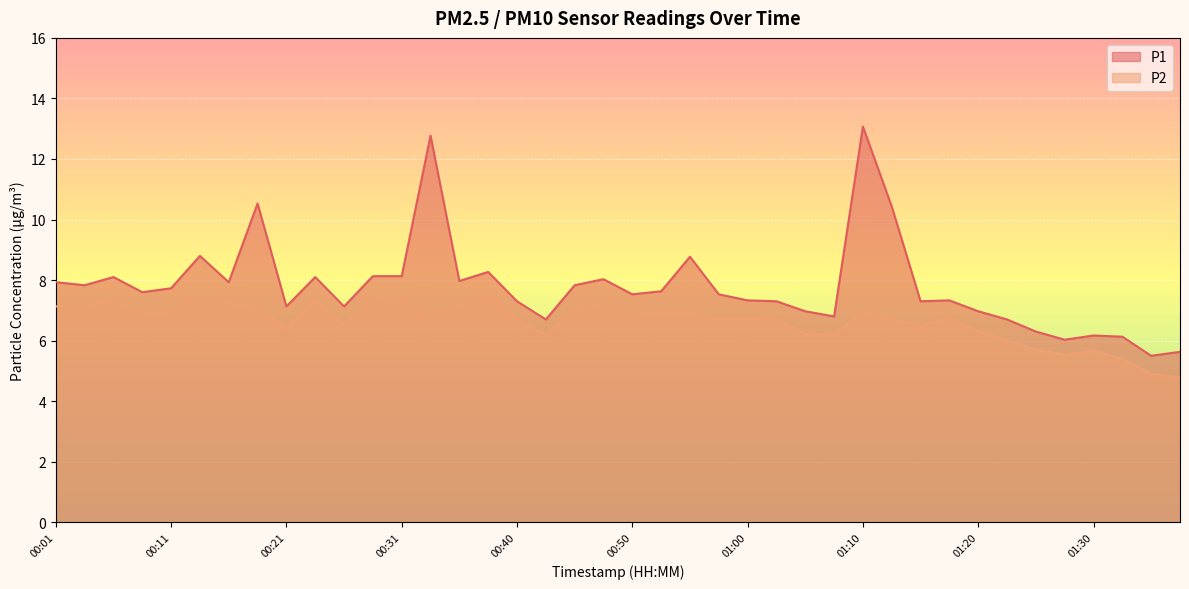

Which category has the lowest value in the P2 series?

01:38